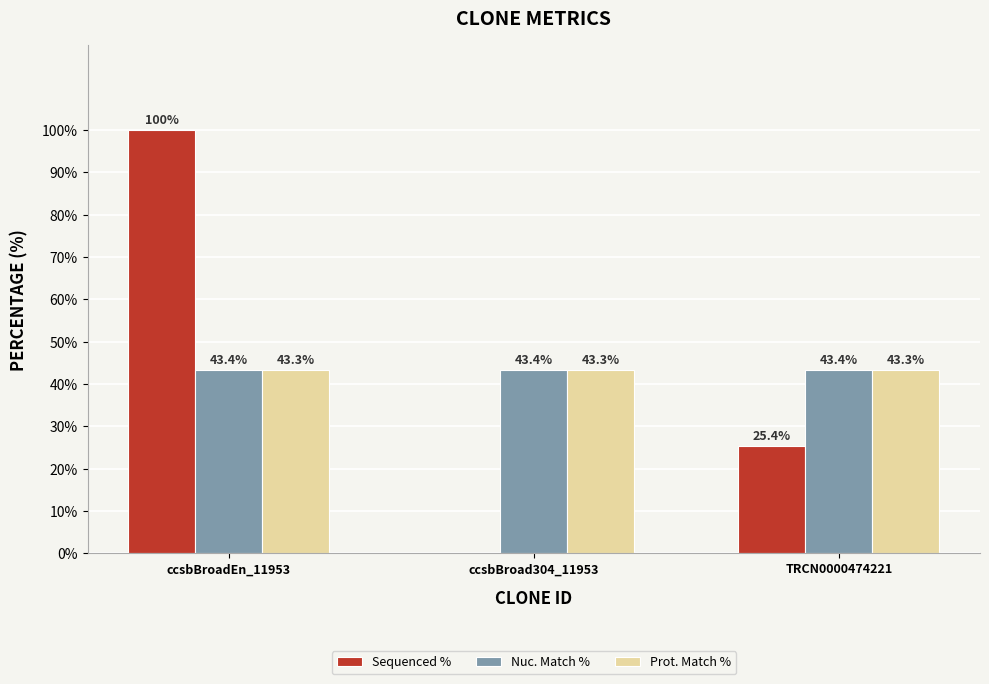

Is it true that Sequenced % equals 100.0 at ccsbBroadEn_11953?

True